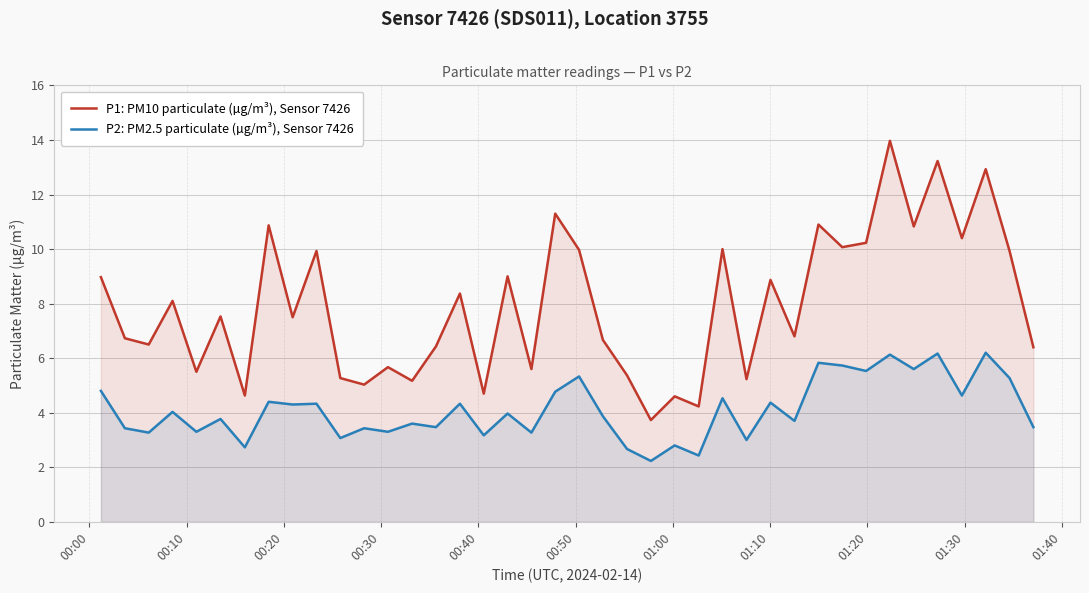

Reading left to right, extract all data points from this chart.

P1: PM10 particulate (µg/m³), Sensor 7426: 9.0	6.7	6.5	8.1	5.5	7.5	4.6	10.9	7.5	9.9	5.3	5.0	5.7	5.2	6.4	8.4	4.7	9.0	5.6	11.3	10.0	6.7	5.4	3.7	4.6	4.2	10.0	5.2	8.9	6.8	10.9	10.1	10.2	14.0	10.8	13.2	10.4	12.9	9.9	6.4
P2: PM2.5 particulate (µg/m³), Sensor 7426: 4.8	3.4	3.3	4.0	3.3	3.8	2.7	4.4	4.3	4.3	3.1	3.4	3.3	3.6	3.5	4.3	3.2	4.0	3.3	4.8	5.3	3.9	2.7	2.2	2.8	2.4	4.5	3.0	4.4	3.7	5.8	5.7	5.5	6.1	5.6	6.2	4.6	6.2	5.3	3.5